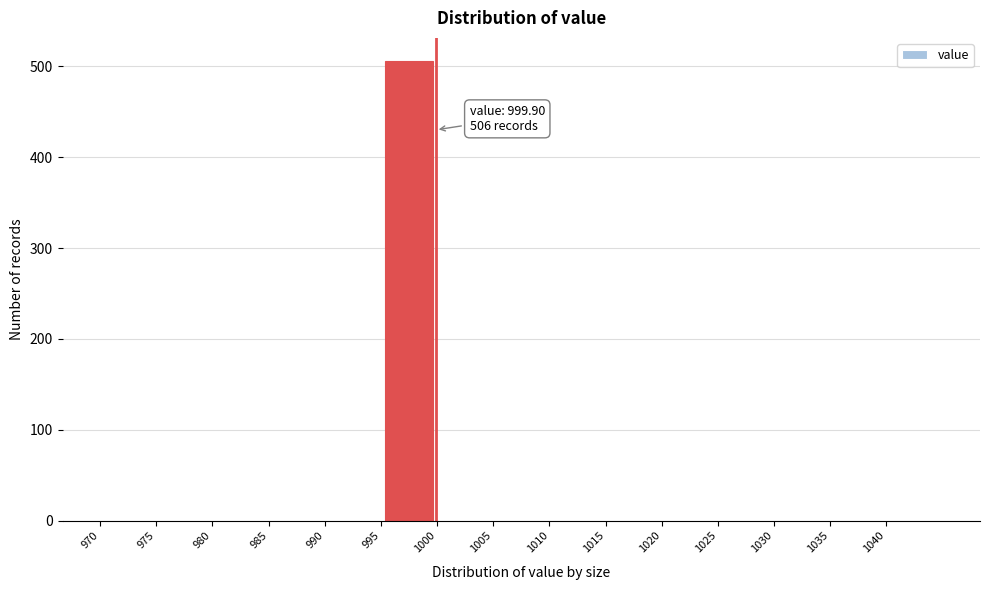

Over which range of the x-axis is the bar tallest?

995 to 1000